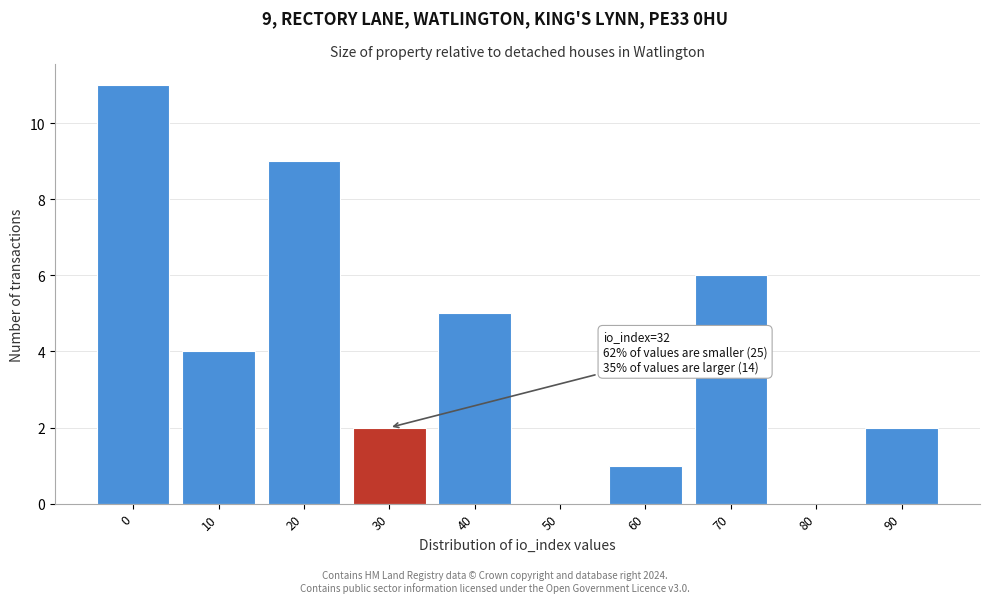

Reading left to right, what are all the values shown in this chart?

0=11	10=4	20=9	30=2	40=5	50=0	60=1	70=6	80=0	90=2